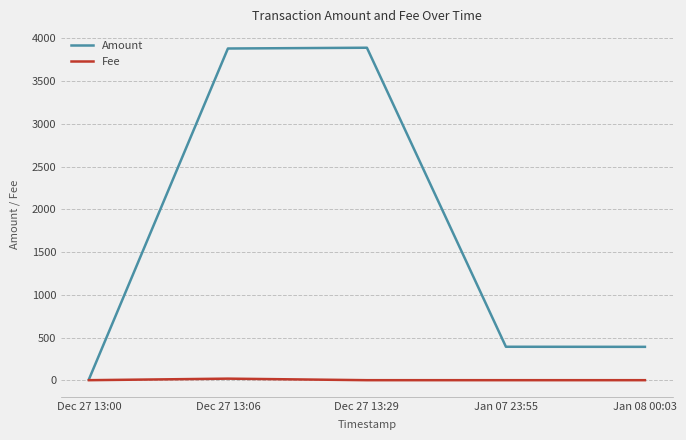

What is the difference between the maximum and minimum values in the Fee series?

18